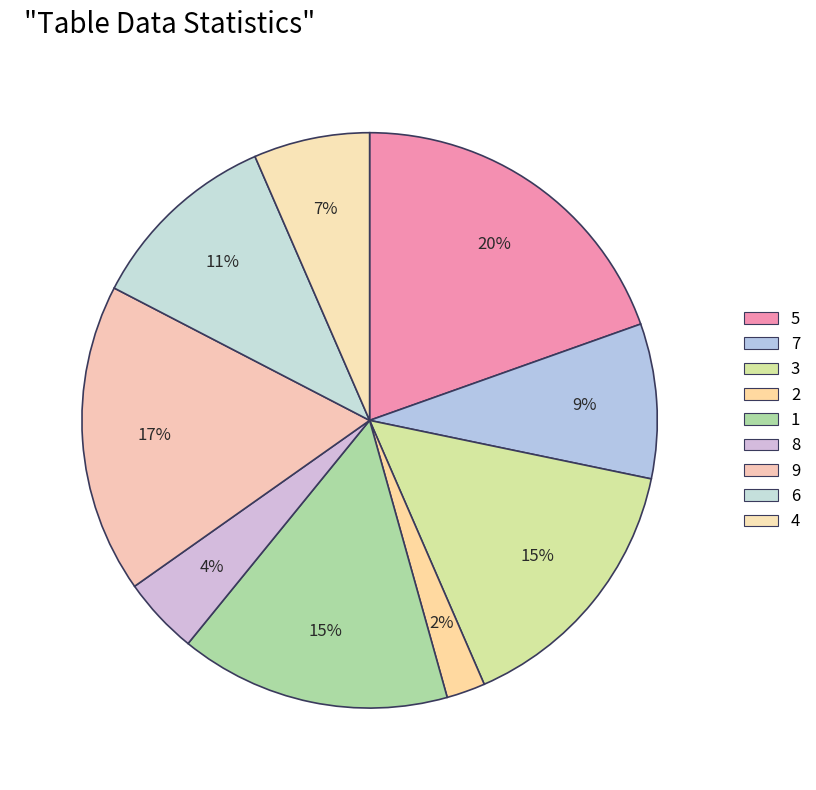

Between 7 and 3, which is larger?

3